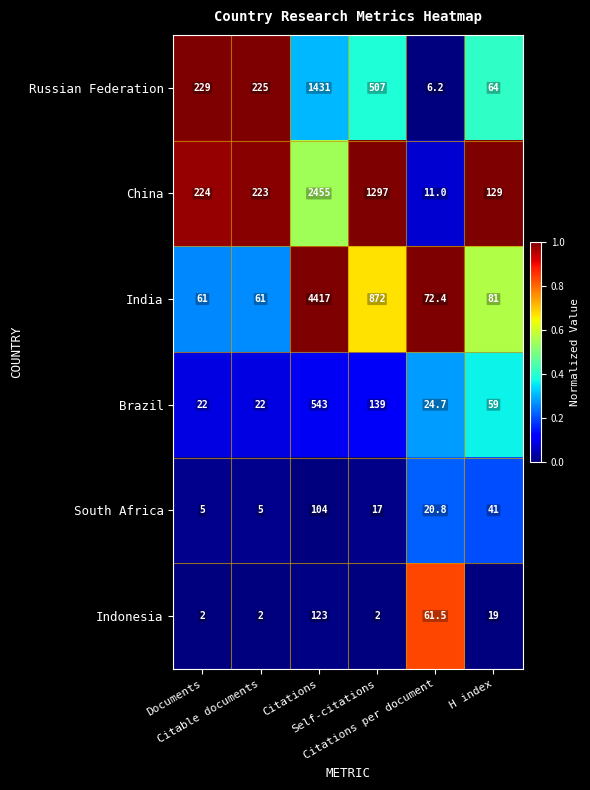

At which category does the chart reach its peak across all series?

Citations